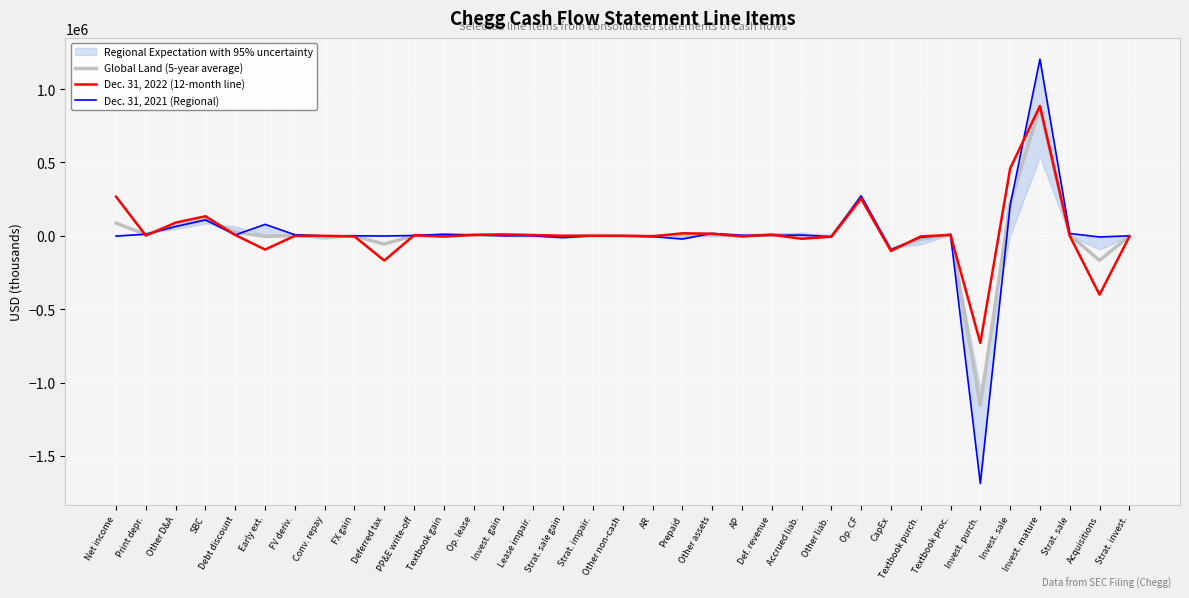

What is the value of the Dec. 31, 2022 (12-month line) point at the 21st from the left?

14563.0